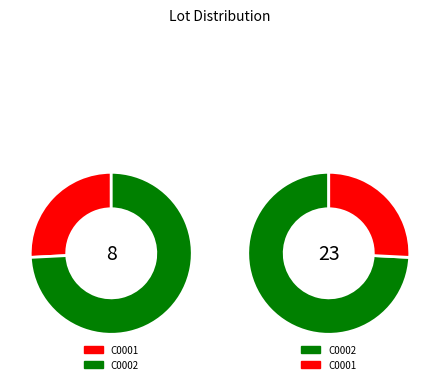

Is it true that C0002 is 80% of the pie?

False